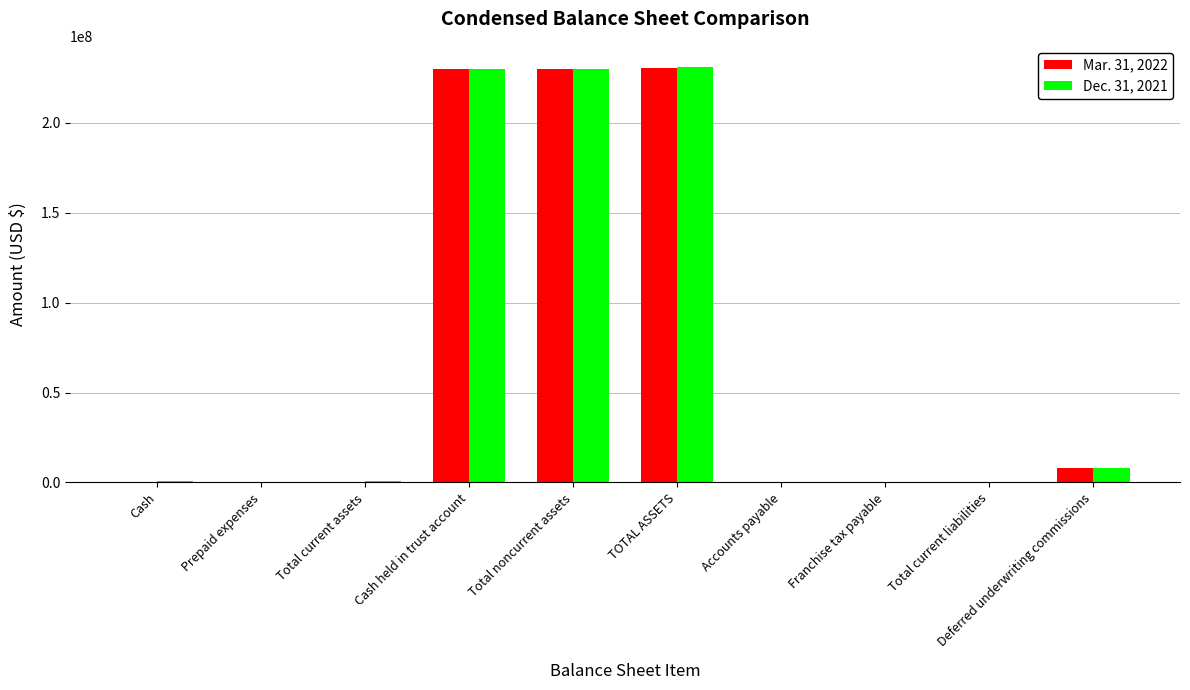

Does the chart contain stacked bars?

No